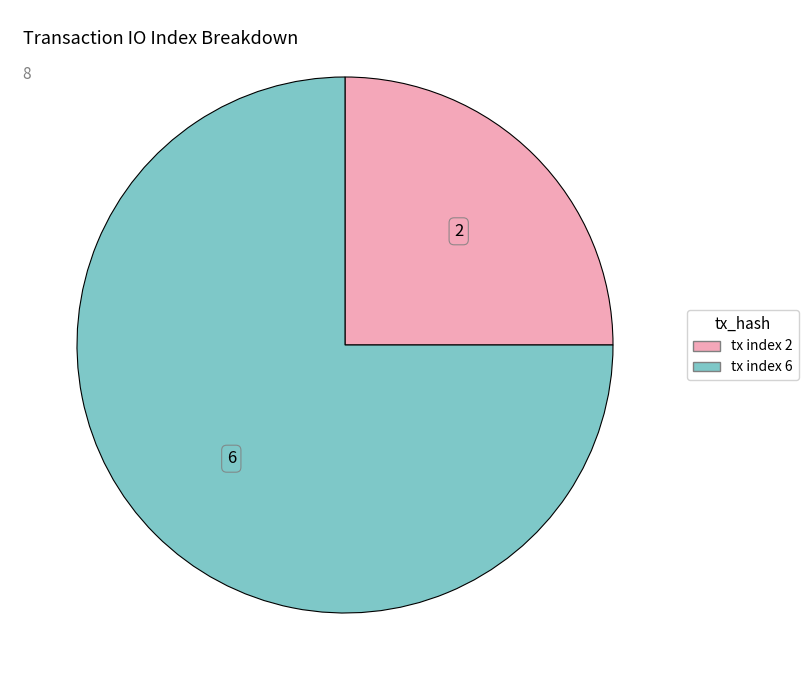

Count the number of slices in the pie.

2